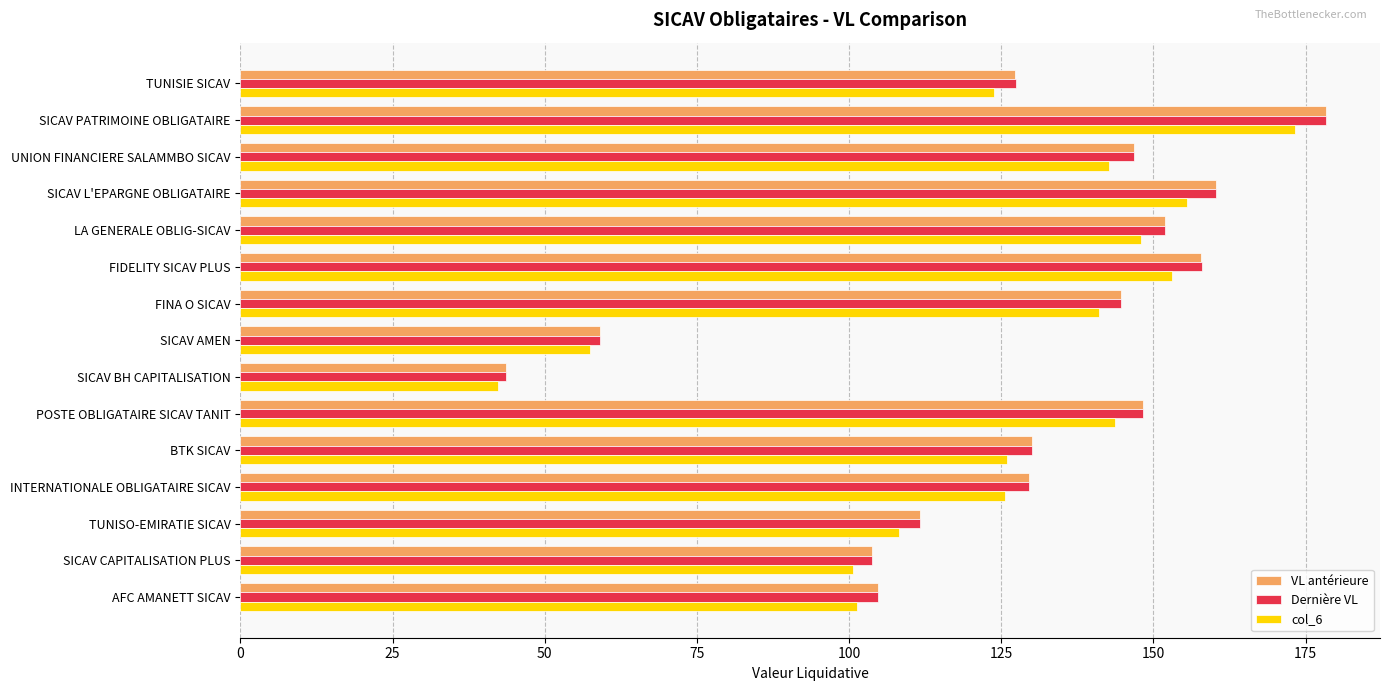

What is the minimum value for col_6?

42.3